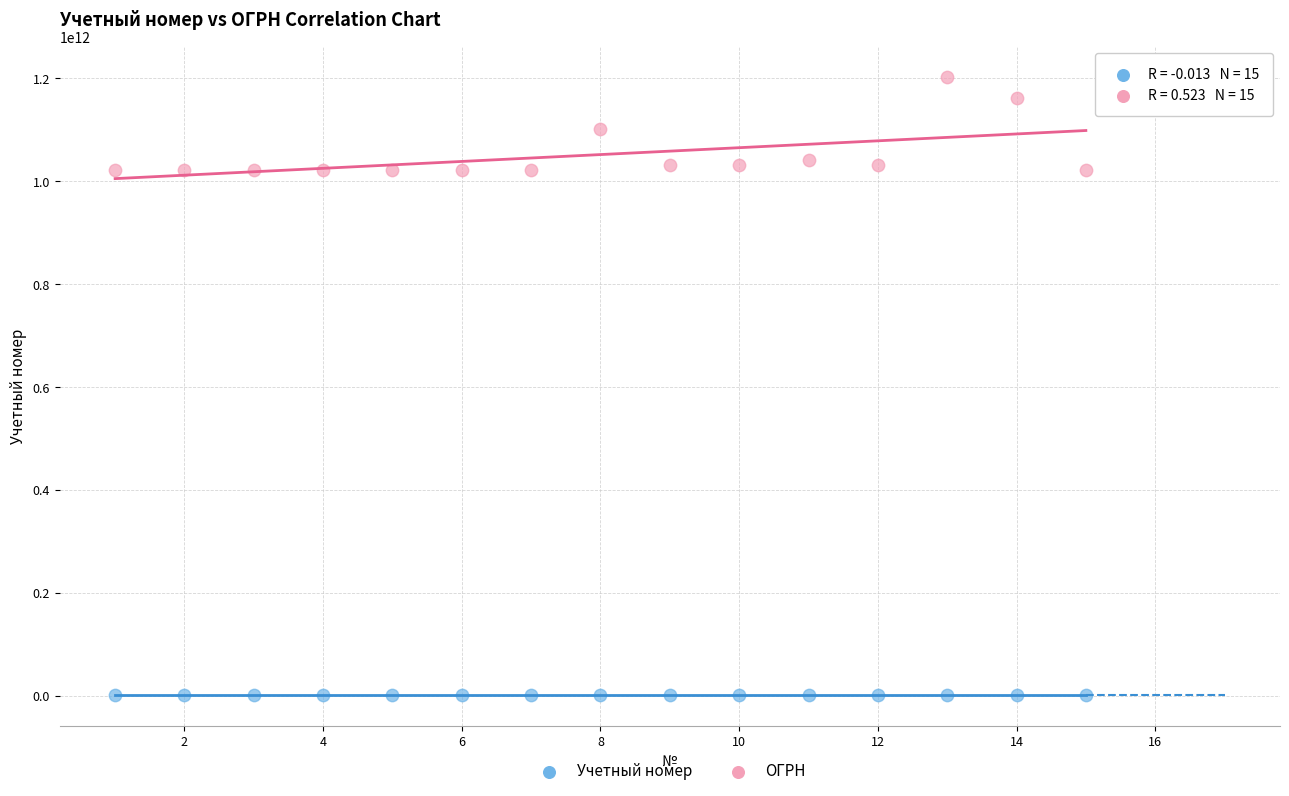

Across all data points, what is the range of X values (max minus min)?

14